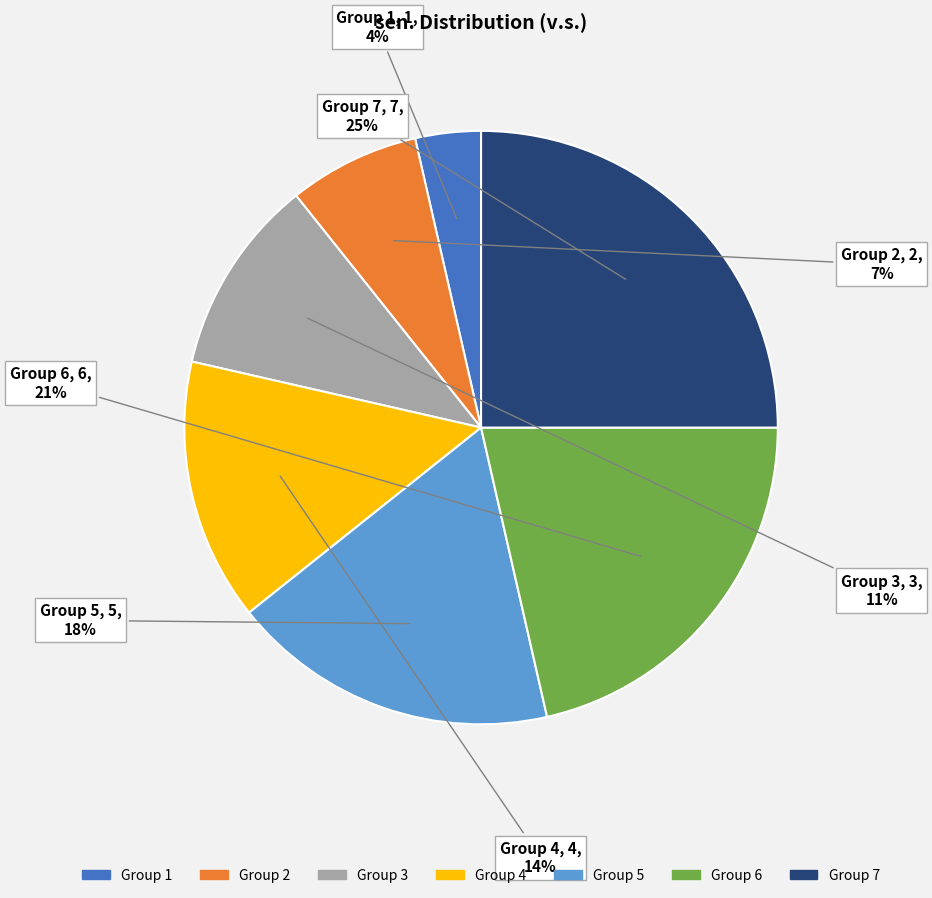

Count the number of slices in the pie.

7